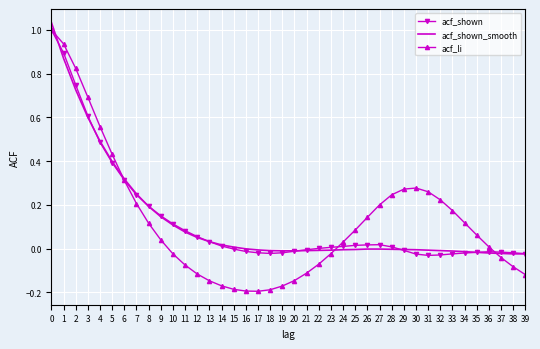

Which series has the widest spread of values?

acf_li